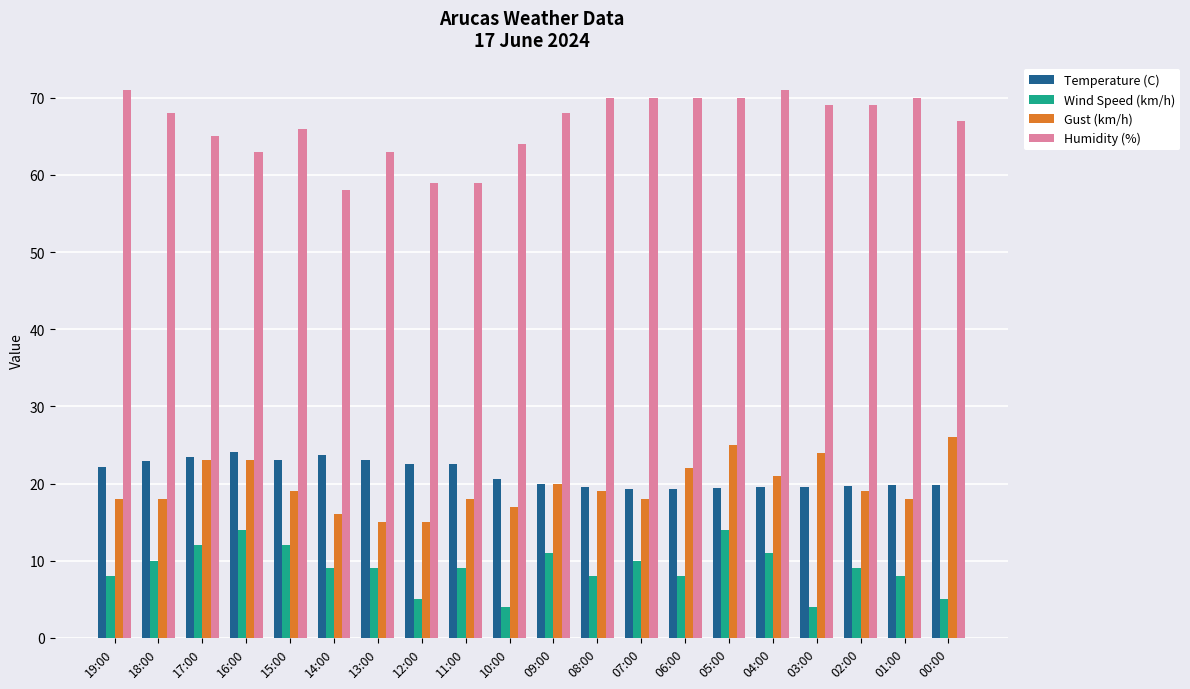

What is the spread (max minus min) of values at 08:00?

62.0